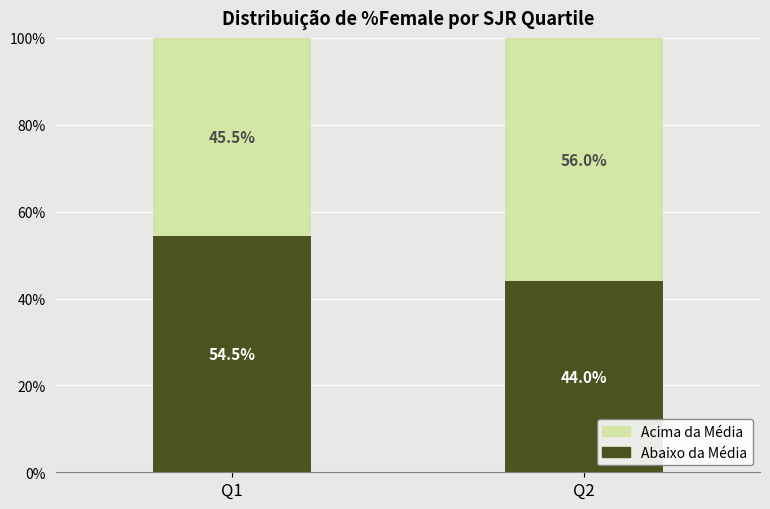

Where does the Abaixo da Média series first go above 54?

Q1